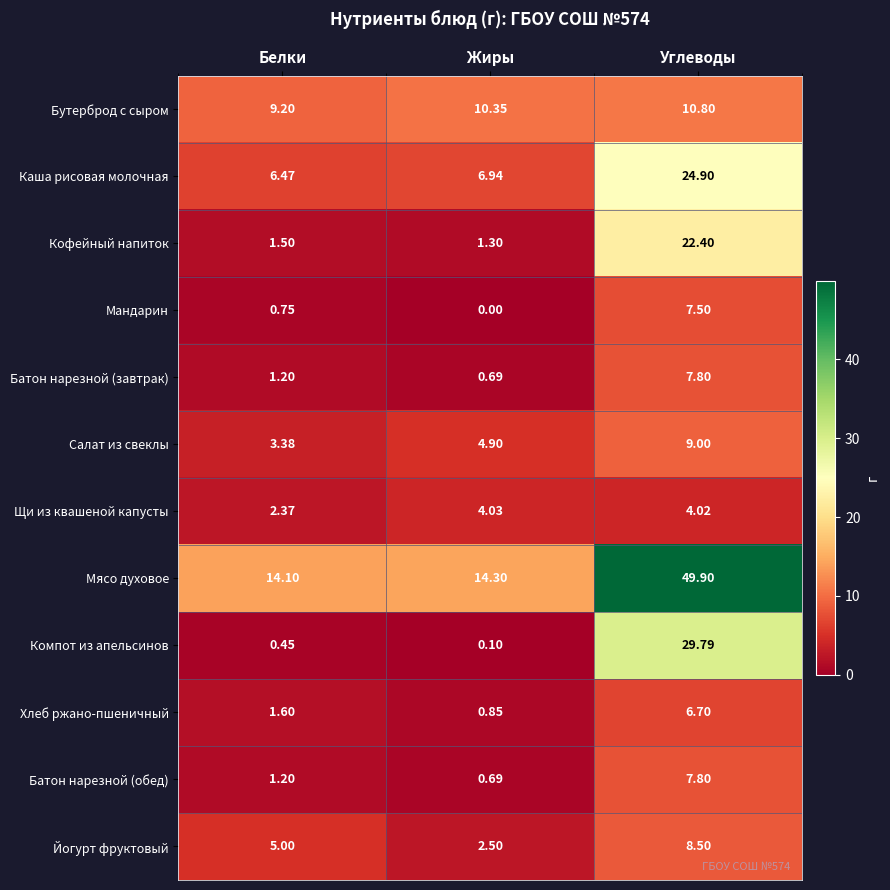

How many categories are shown in the chart?

3